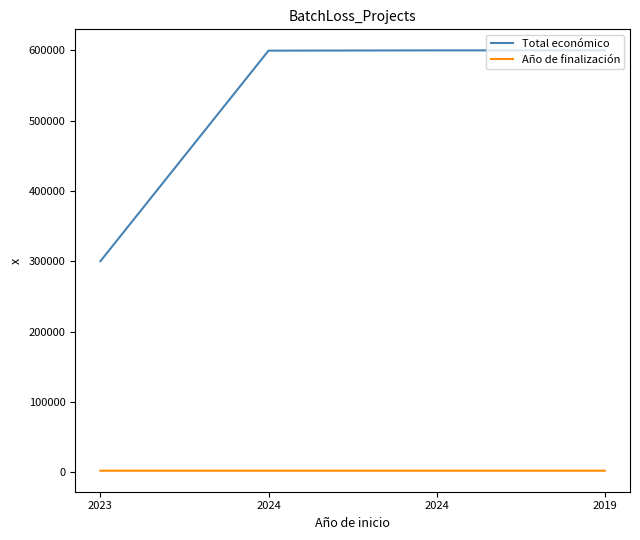

What are all the series names shown in the legend?

Total económico, Año de finalización